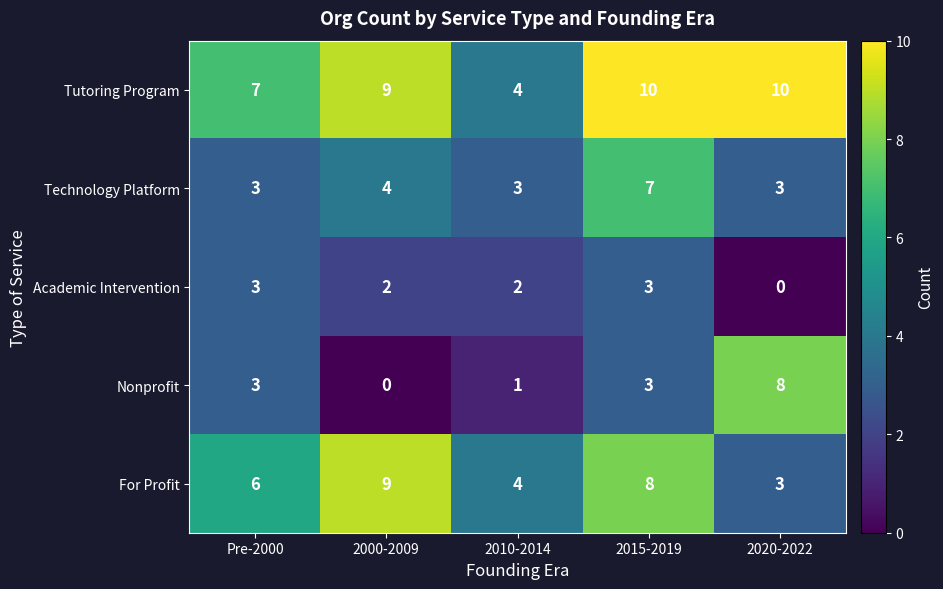

The value of For Profit at 2000-2009 is 14. True or false?

False